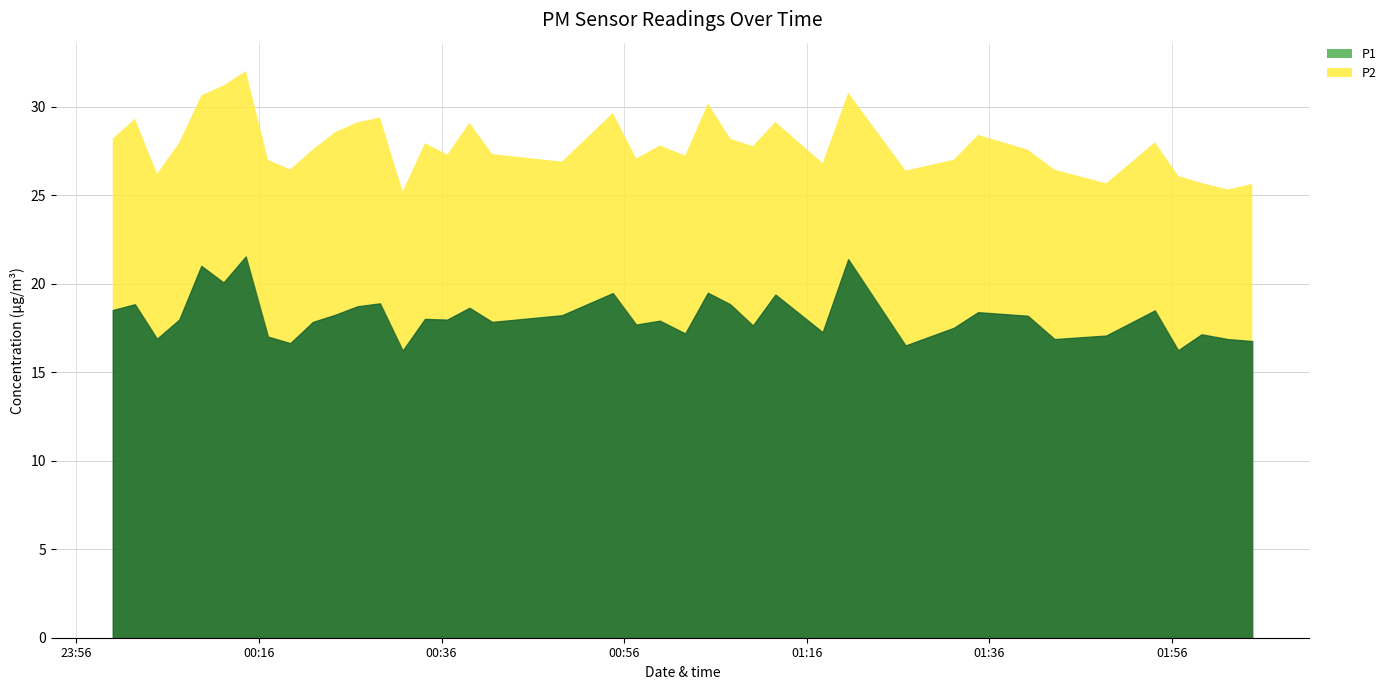

In P1, how many points are higher than both neighbors (excluding endpoints)?

14